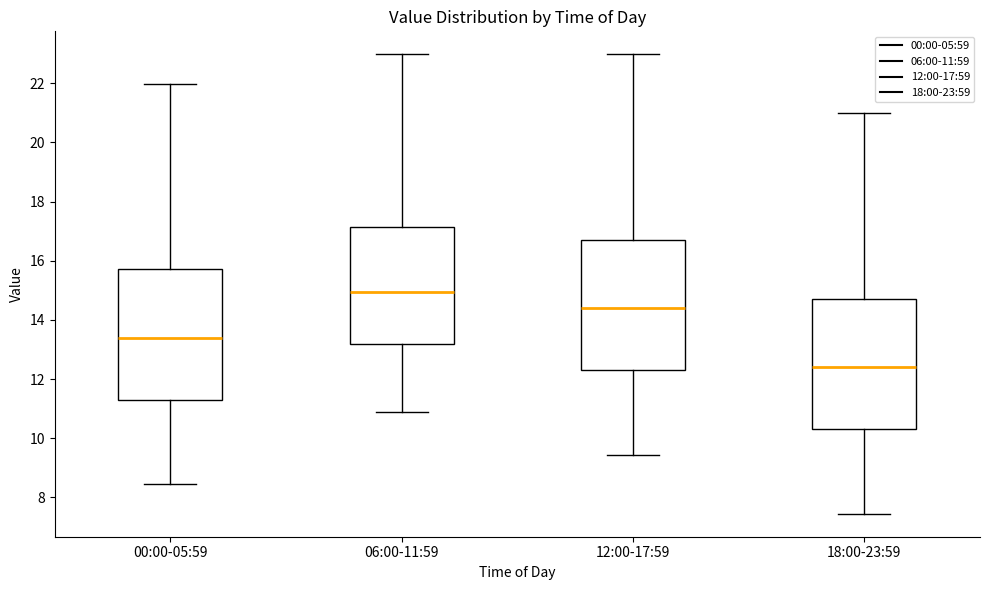

Reading left to right, read every box against the y-axis: the position of its median line, the range the box covers, and the ends of its whiskers. The values are not printed on the chart, so give them approximately, as read against the axis.

00:00-05:59: median 13.4, box 11.4 to 15.8, whiskers 8.4 to 22.0
06:00-11:59: median 15.0, box 13.2 to 17.2, whiskers 10.8 to 23.0
12:00-17:59: median 14.4, box 12.4 to 16.8, whiskers 9.4 to 23.0
18:00-23:59: median 12.4, box 10.4 to 14.8, whiskers 7.4 to 21.0